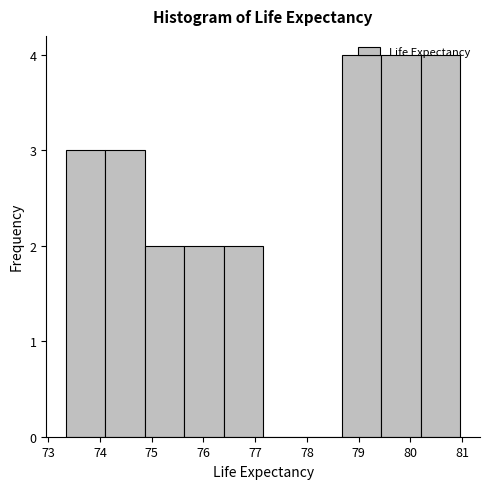

Reading left to right, transcribe this chart: for each bar, give the range it covers on the x-axis and its height. Neither the bar edges nor the heights are printed on the chart, so give them approximately, as read against the axes.

73.3 to 74.1: 3
74.1 to 74.9: 3
74.9 to 75.6: 2
75.6 to 76.4: 2
76.4 to 77.2: 2
77.2 to 77.9: 0
77.9 to 78.7: 0
78.7 to 79.4: 4
79.4 to 80.2: 4
80.2 to 81.0: 4